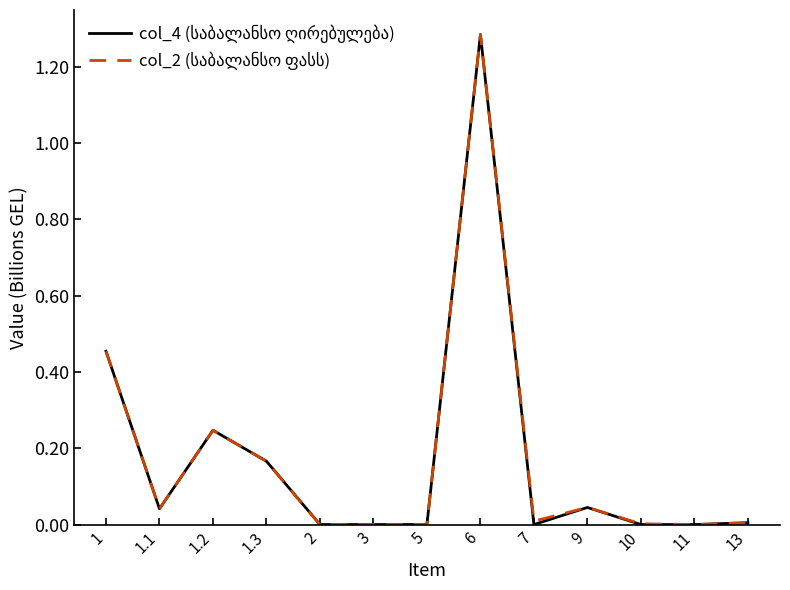

What position from the right is 1.1?

12